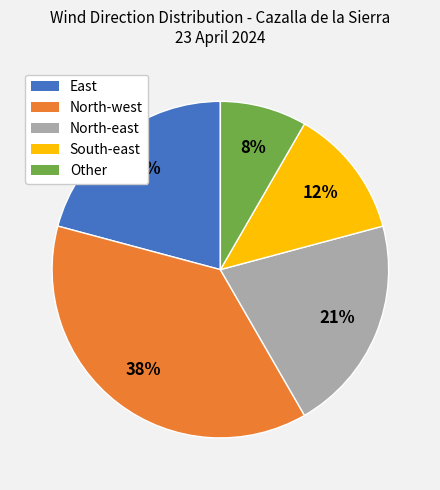

Is there a majority slice in this chart?

No